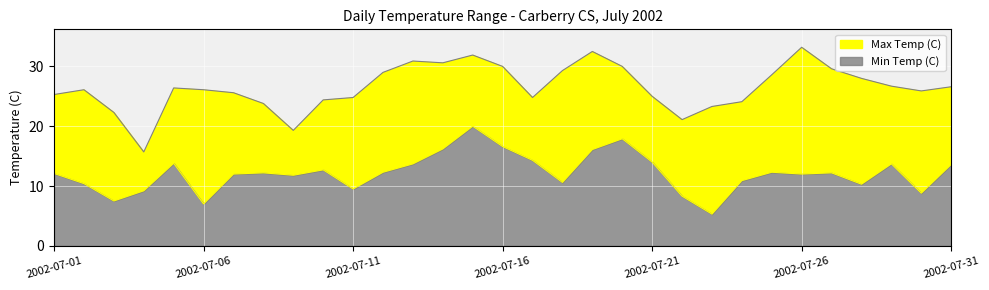

Reading left to right, list all the values displayed in this chart.

Max Temp (C): 25.3	26.1	22.3	15.7	26.4	26.1	25.6	23.8	19.3	24.4	24.8	29.0	30.9	30.6	31.9	30.0	24.8	29.3	32.5	30.0	25.0	21.1	23.3	24.1	28.6	33.2	29.6	28.0	26.7	25.9	26.6
Min Temp (C): 12.1	10.4	7.5	9.2	13.8	7.0	12.0	12.2	11.8	12.7	9.5	12.3	13.7	16.2	20.0	16.6	14.3	10.6	16.1	17.9	14.0	8.3	5.3	10.9	12.3	12.0	12.2	10.3	13.7	8.8	13.6